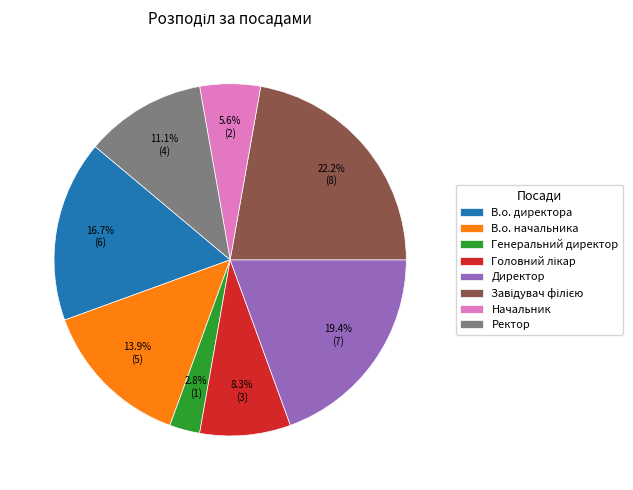

True or false: Начальник accounts for 20% of the total.

False